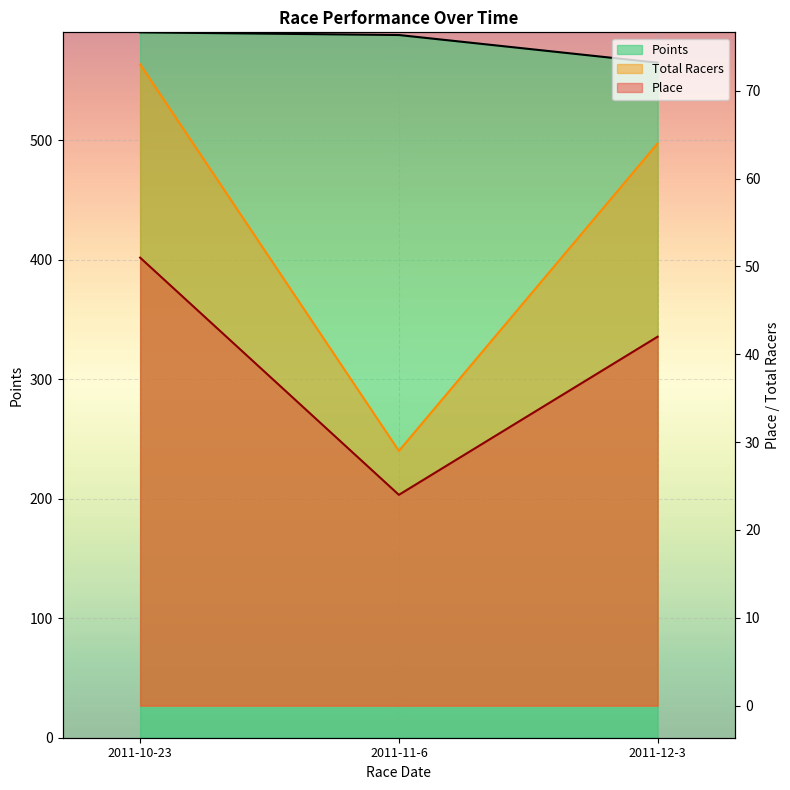

Is it true that Points equals 590.4 at 2011-10-23?

True